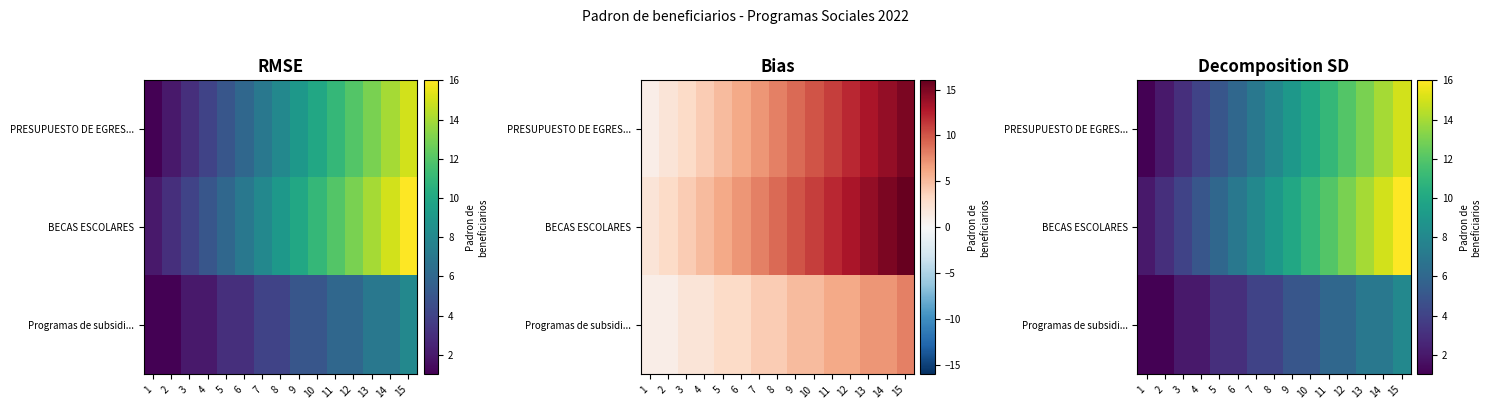

What is the maximum value shown in the chart?

16